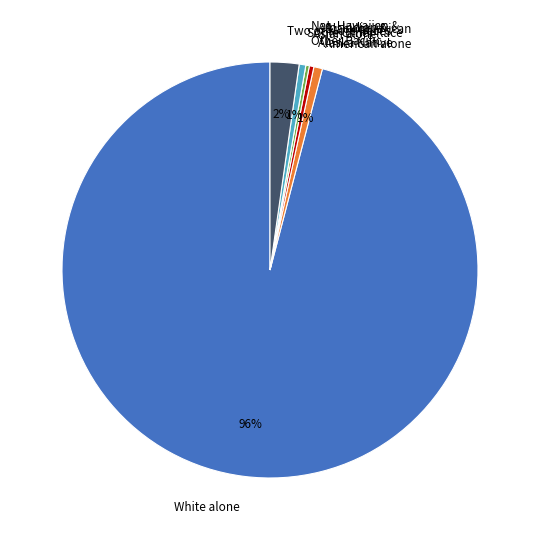

Which category has the biggest portion of the pie?

White alone